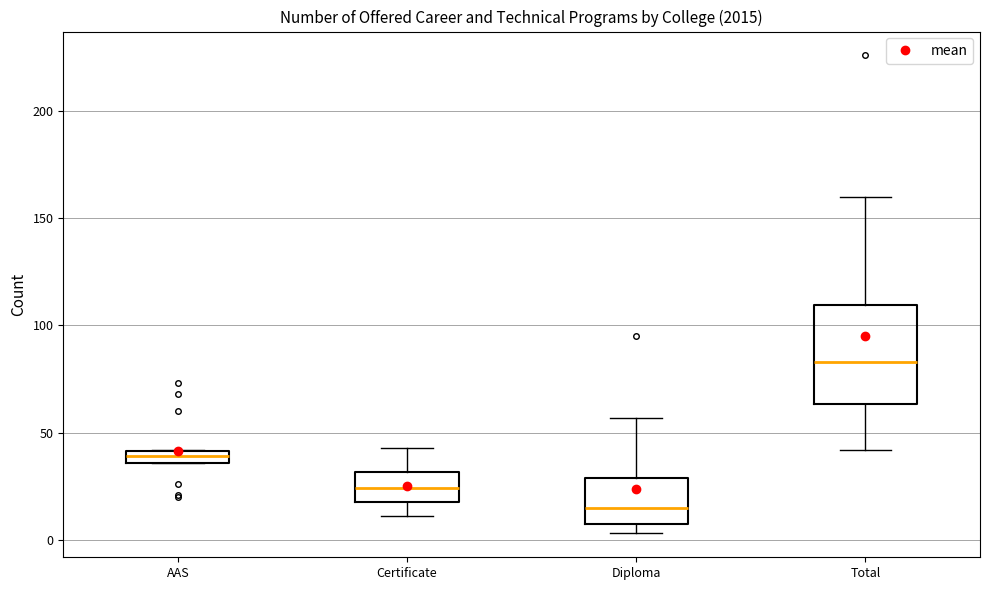

Which box's median line is the lowest?

Diploma